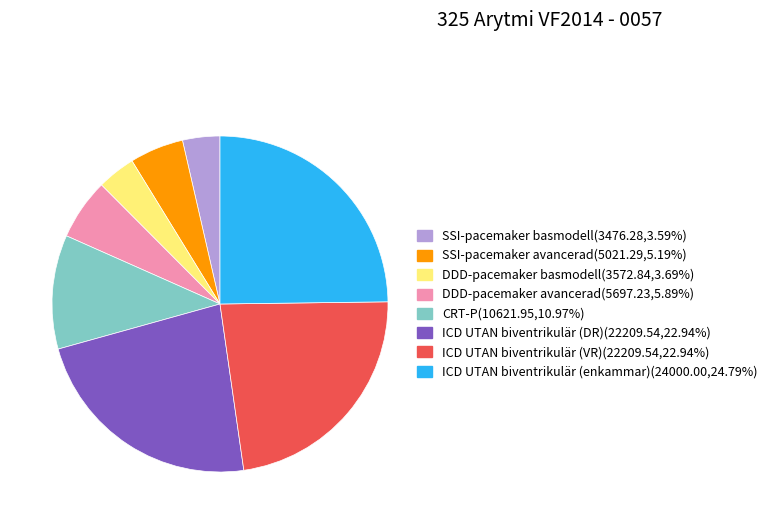

Does SSI-pacemaker avancerad account for over 50% of the chart?

No